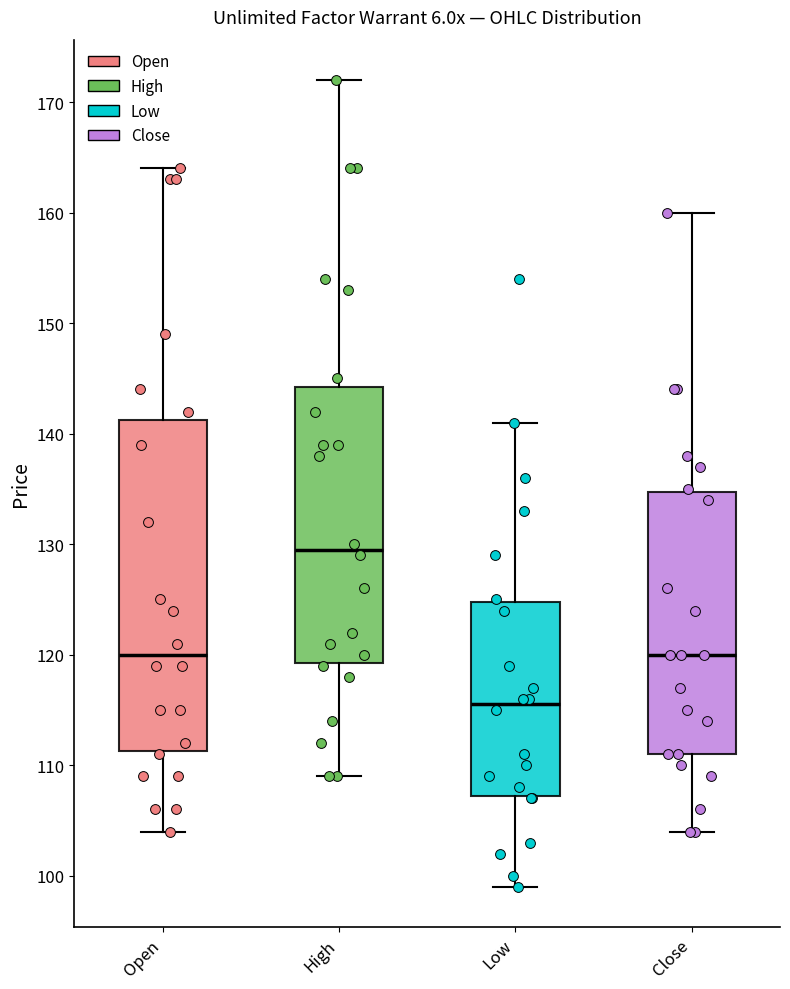

Comparing the boxes themselves (not the whiskers), which one is the tallest?

Open